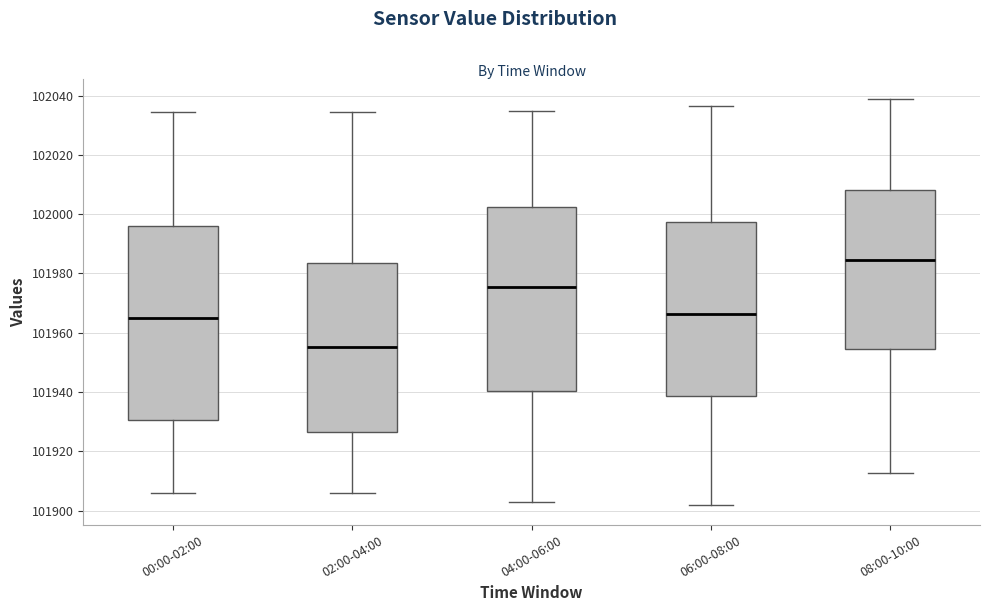

Which box's median line is the lowest?

02:00-04:00